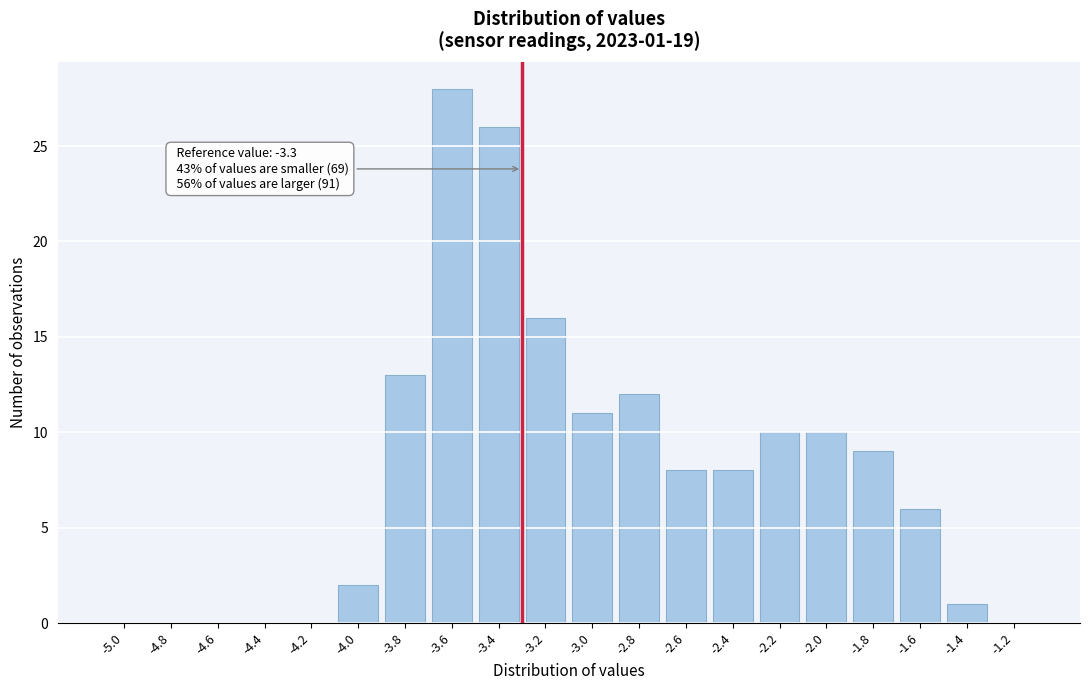

Reading left to right, what are all the values shown in this chart?

-5.0=0	-4.8=0	-4.6=0	-4.4=0	-4.2=0	-4.0=2	-3.8=13	-3.6=28	-3.4=26	-3.2=16	-3.0=11	-2.8=12	-2.6=8	-2.4=8	-2.2=10	-2.0=10	-1.8=9	-1.6=6	-1.4=1	-1.2=0